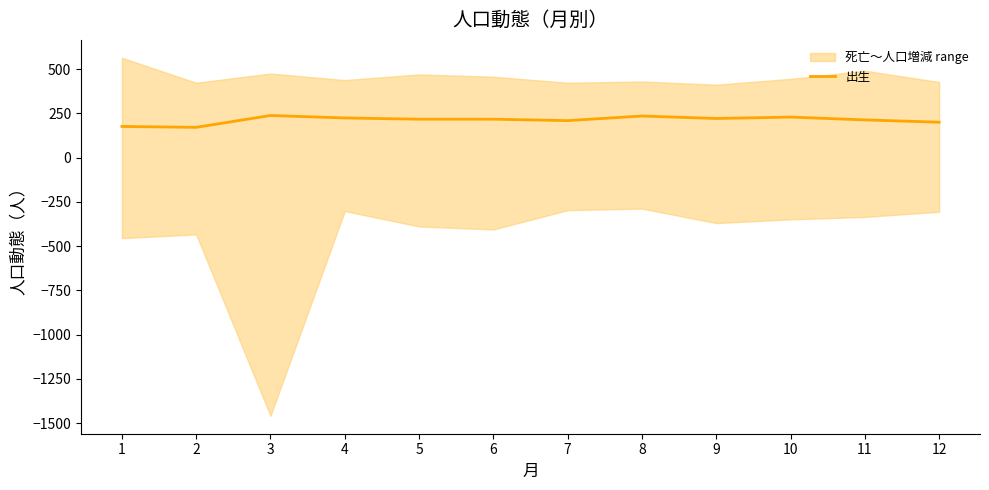

Rank the categories by value from lowest to highest.

2, 1, 12, 7, 11, 5, 6, 9, 4, 10, 8, 3